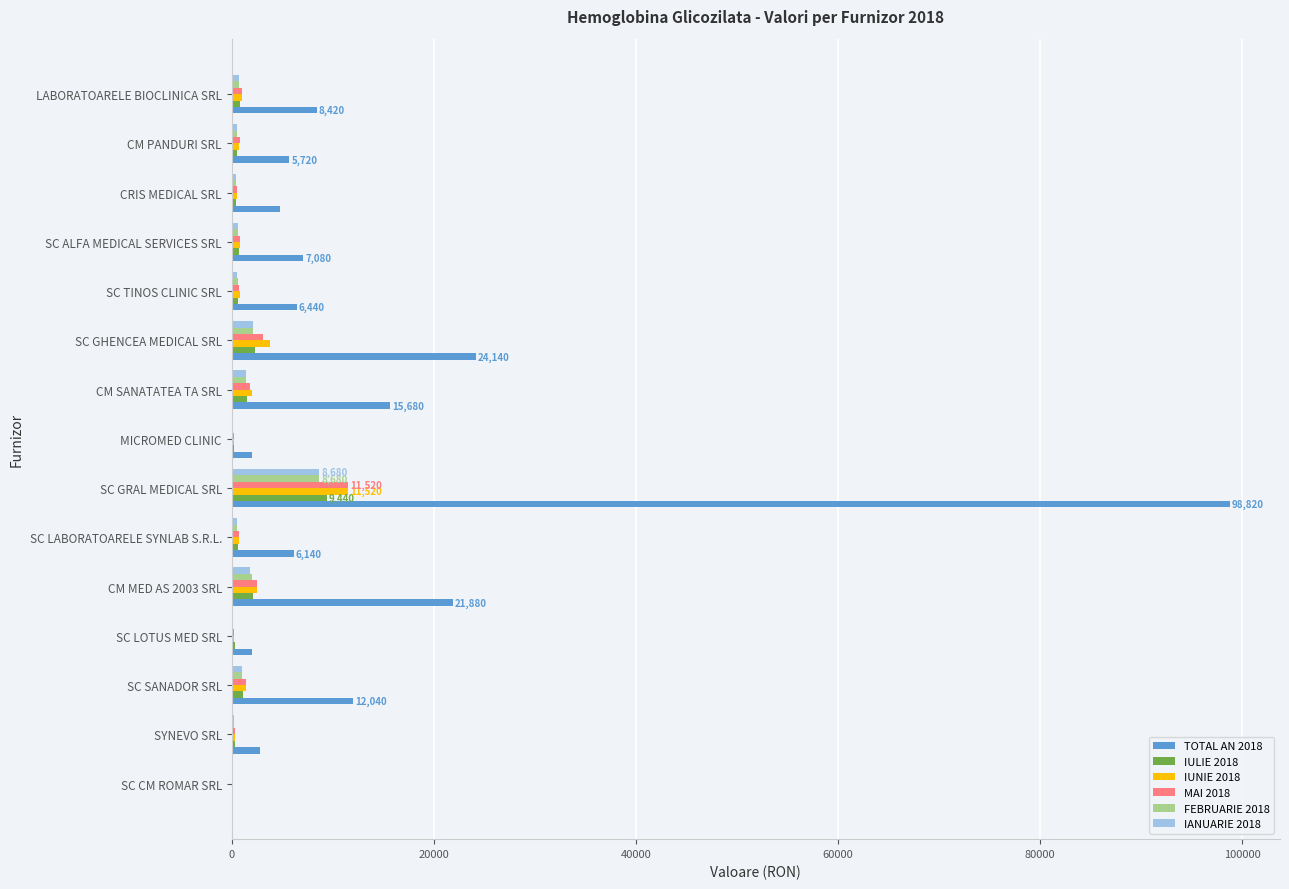

At which category does the chart reach its peak across all series?

SC GRAL MEDICAL SRL